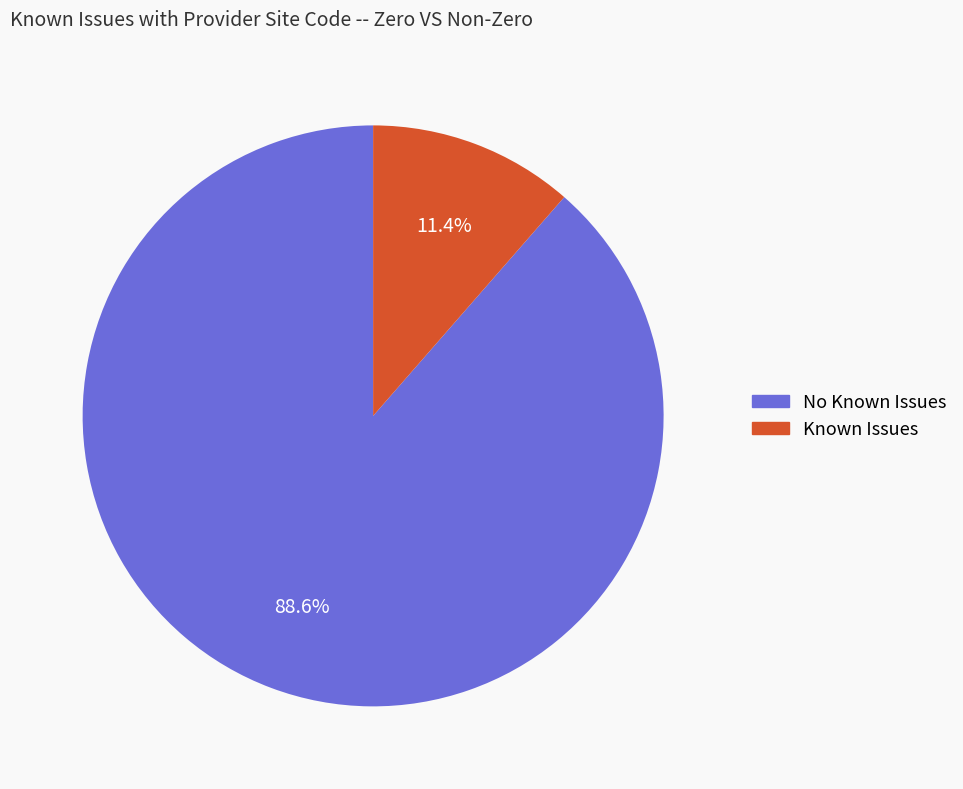

Does any single category account for the majority?

Yes